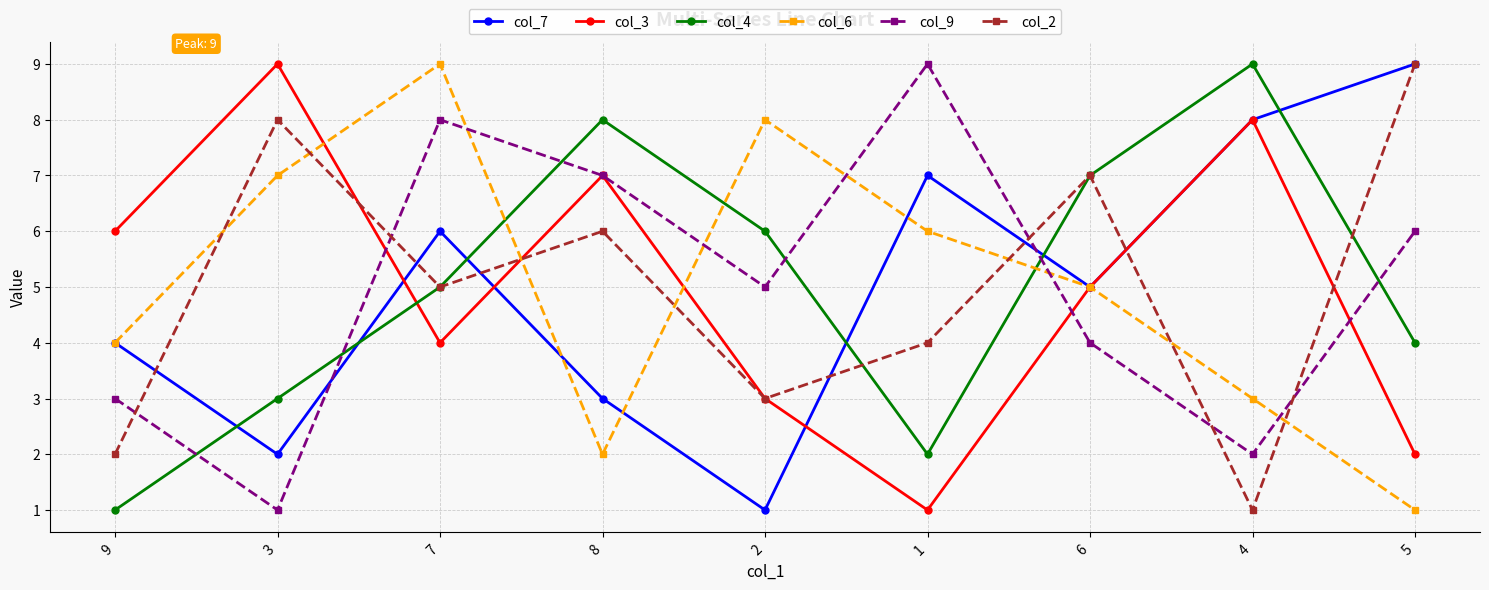

At which category does col_3 reach its first local valley?

7